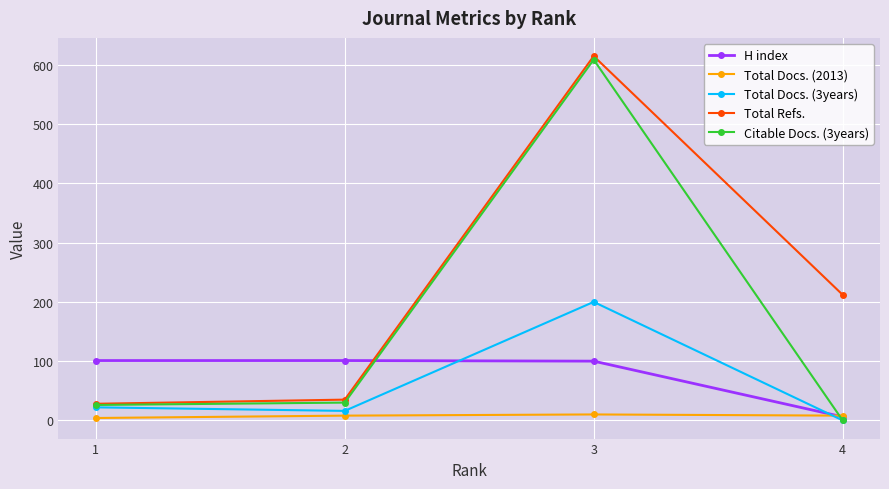

True or false: Total Refs. and H index intersect in this chart.

True